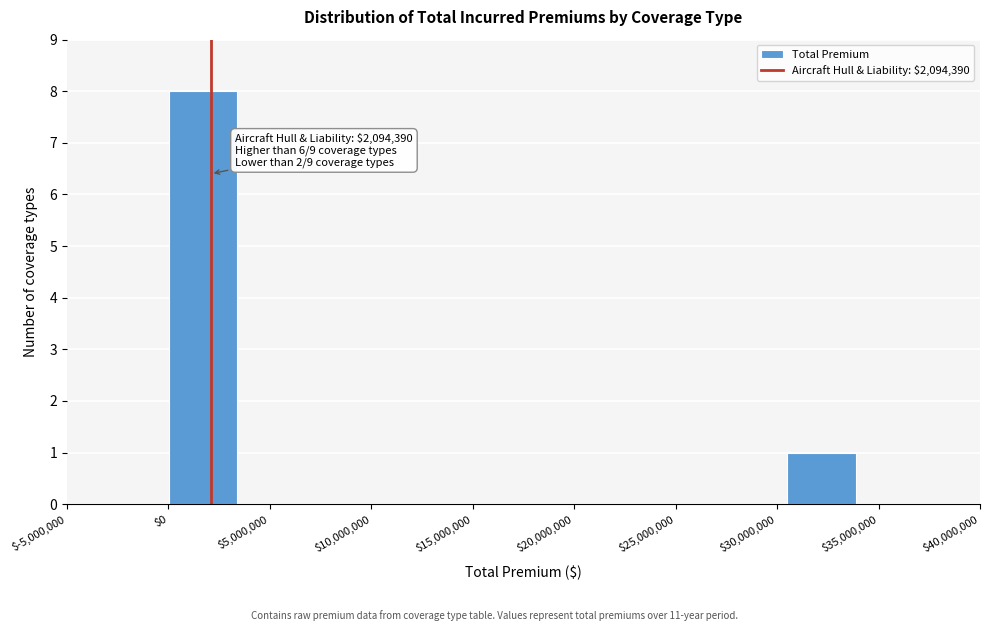

Which range on the x-axis has the tallest bar?

0 to 3500000